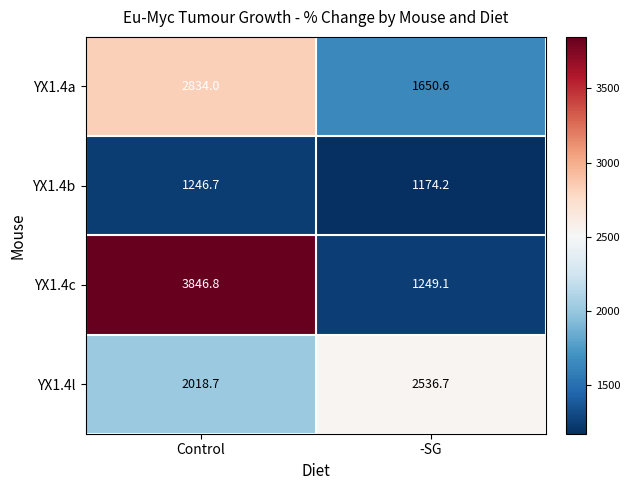

What is the sum of all YX1.4a values?

4484.6